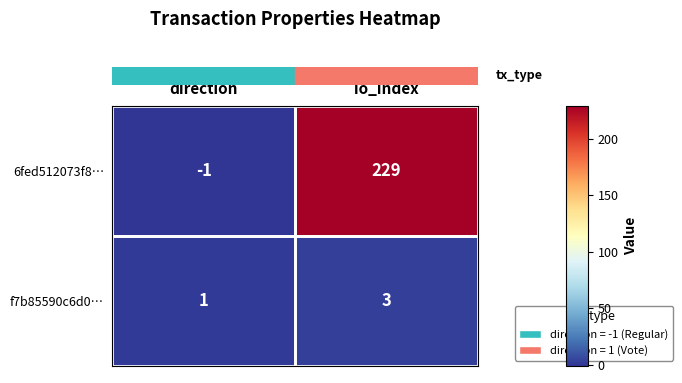

Which series has the largest range (max minus min)?

6fed512073f8…